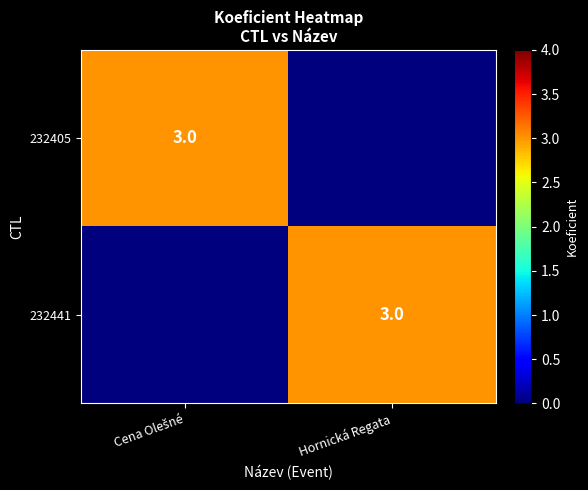

Is it true that 232441 equals 3 at Hornická Regata?

True